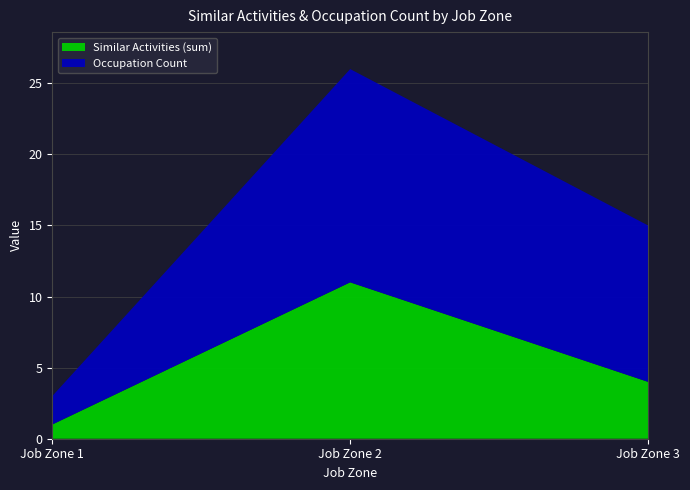

Reading left to right, list the values for the Similar Activities (sum) series.

Job Zone 1=1	Job Zone 2=11	Job Zone 3=4